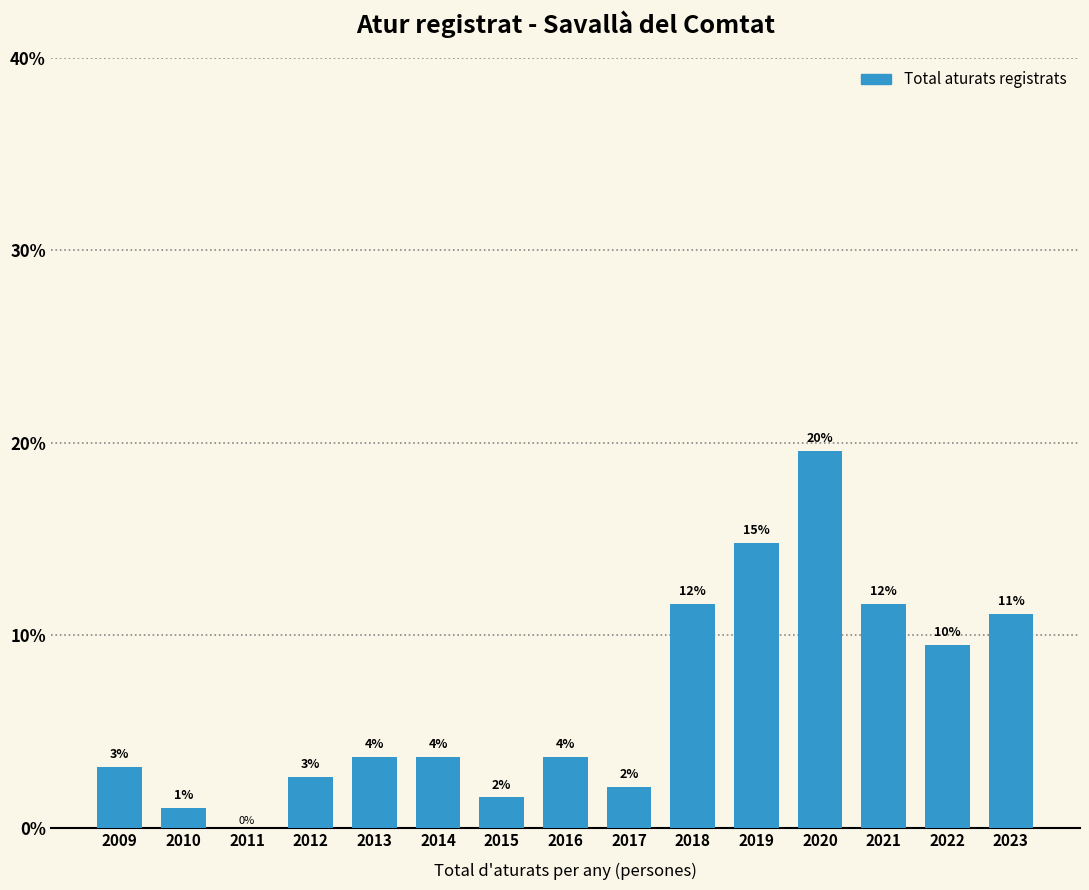

Are the bars horizontal?

No